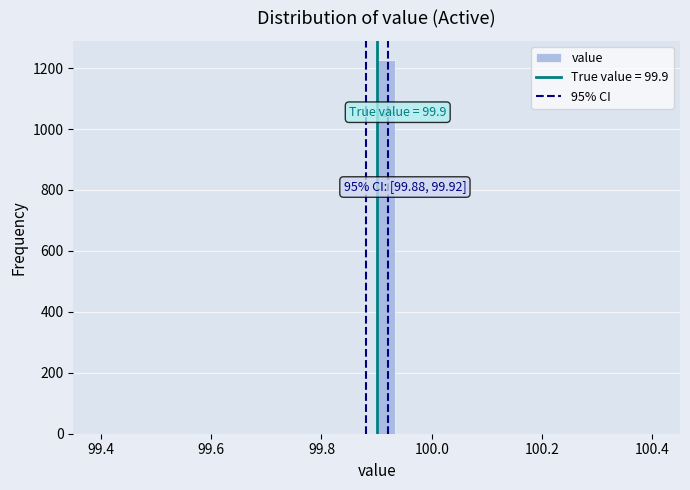

Read against the x-axis, roughly where is the centre of the tallest bar?

99.92